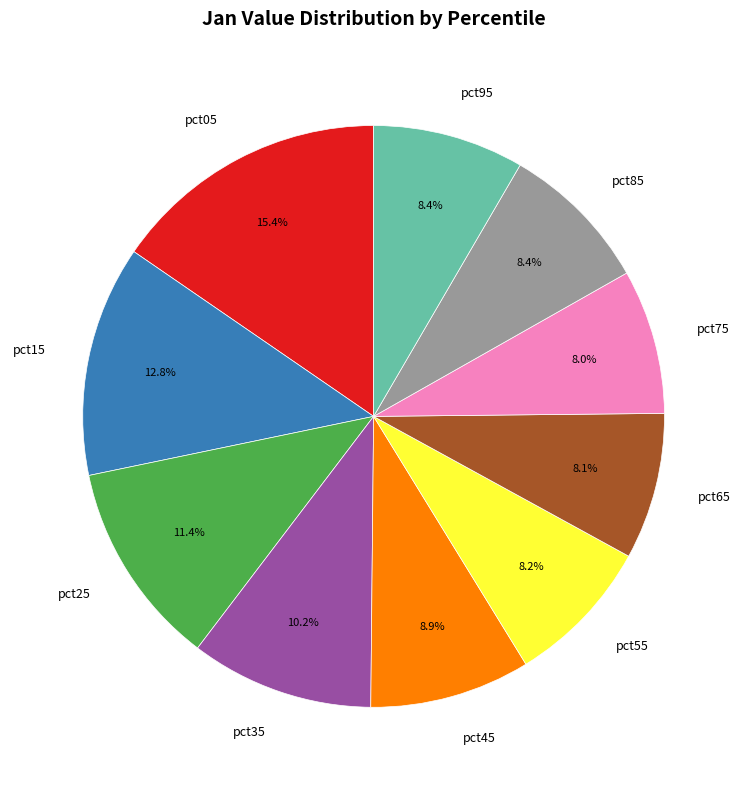

To the nearest percent, what percentage of the pie is pct85?

8%